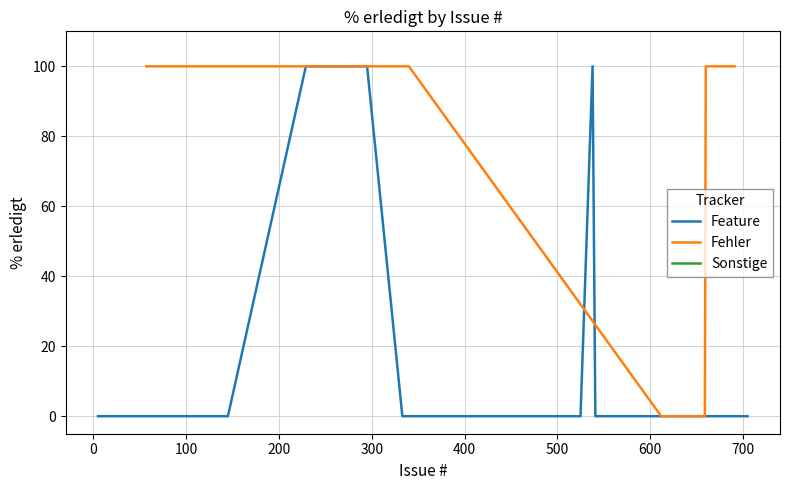

What is the difference between the second highest and second lowest values in the Fehler series?

100